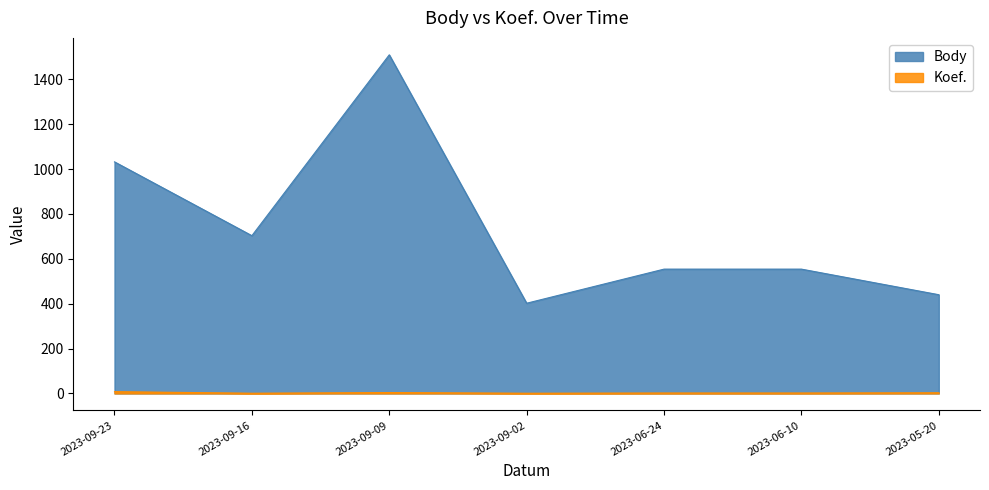

What is the sum of all Koef. values?

21